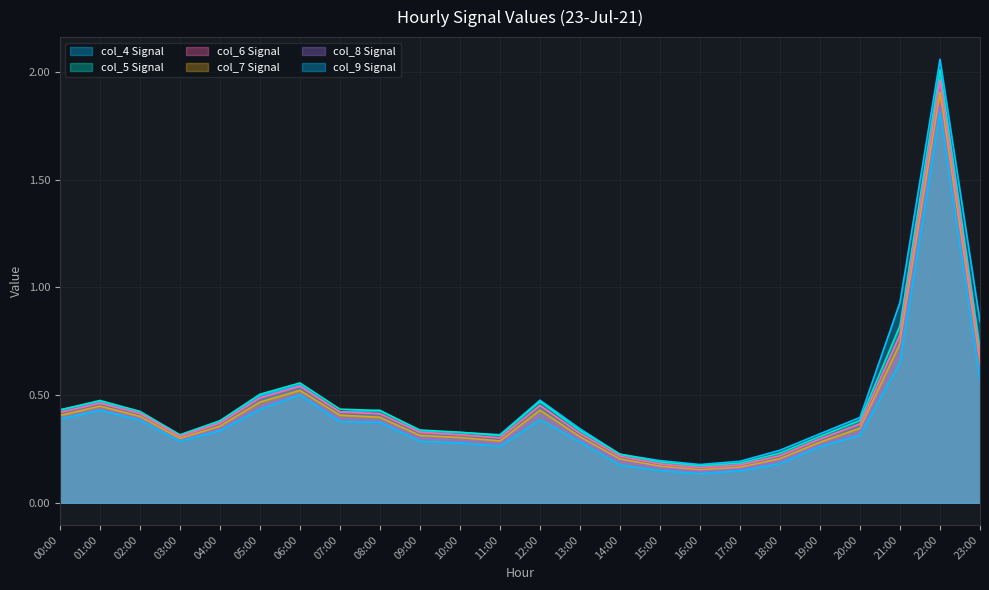

What is the sum of the col_5 values at 08:00 and 16:00?

0.6